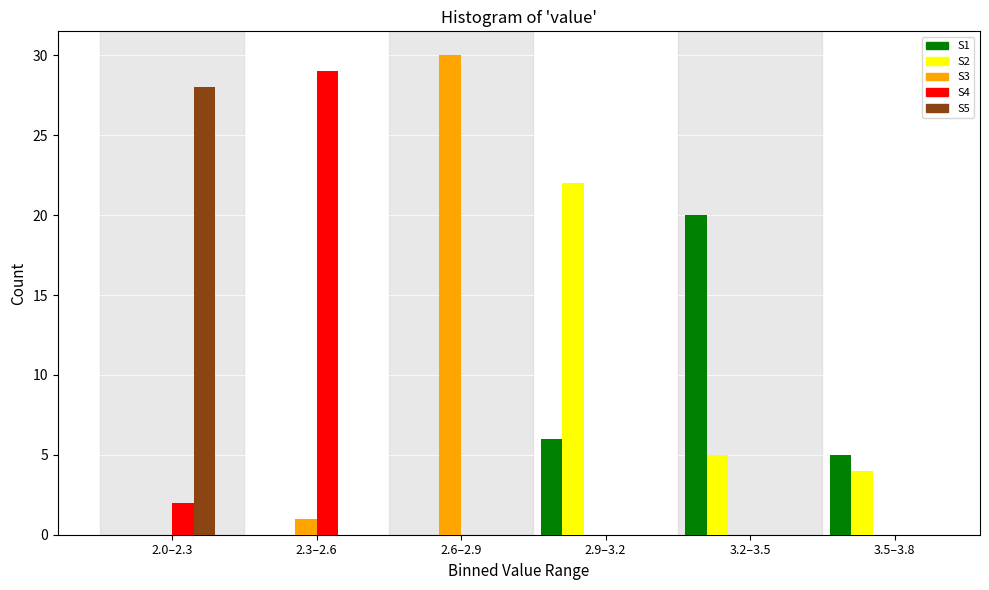

Reading right to left, extract all data points from this chart.

S1: 3.5–3.8=5	3.2–3.5=20	2.9–3.2=6	2.6–2.9=0	2.3–2.6=0	2.0–2.3=0
S2: 3.5–3.8=4	3.2–3.5=5	2.9–3.2=22	2.6–2.9=0	2.3–2.6=0	2.0–2.3=0
S3: 3.5–3.8=0	3.2–3.5=0	2.9–3.2=0	2.6–2.9=30	2.3–2.6=1	2.0–2.3=0
S4: 3.5–3.8=0	3.2–3.5=0	2.9–3.2=0	2.6–2.9=0	2.3–2.6=29	2.0–2.3=2
S5: 3.5–3.8=0	3.2–3.5=0	2.9–3.2=0	2.6–2.9=0	2.3–2.6=0	2.0–2.3=28